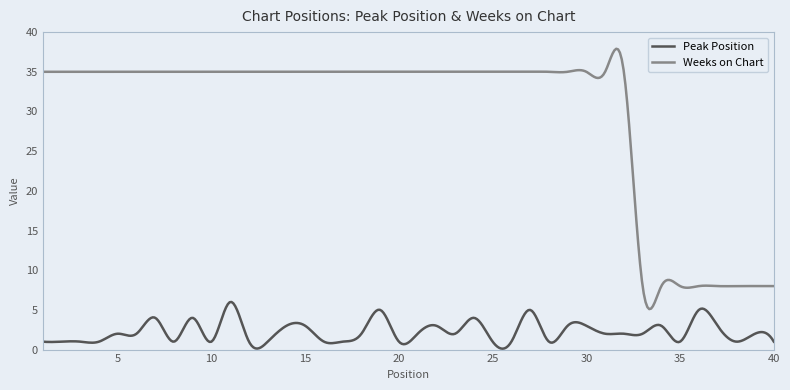

What is the difference between the maximum and minimum values in the Weeks on Chart series?

32.8